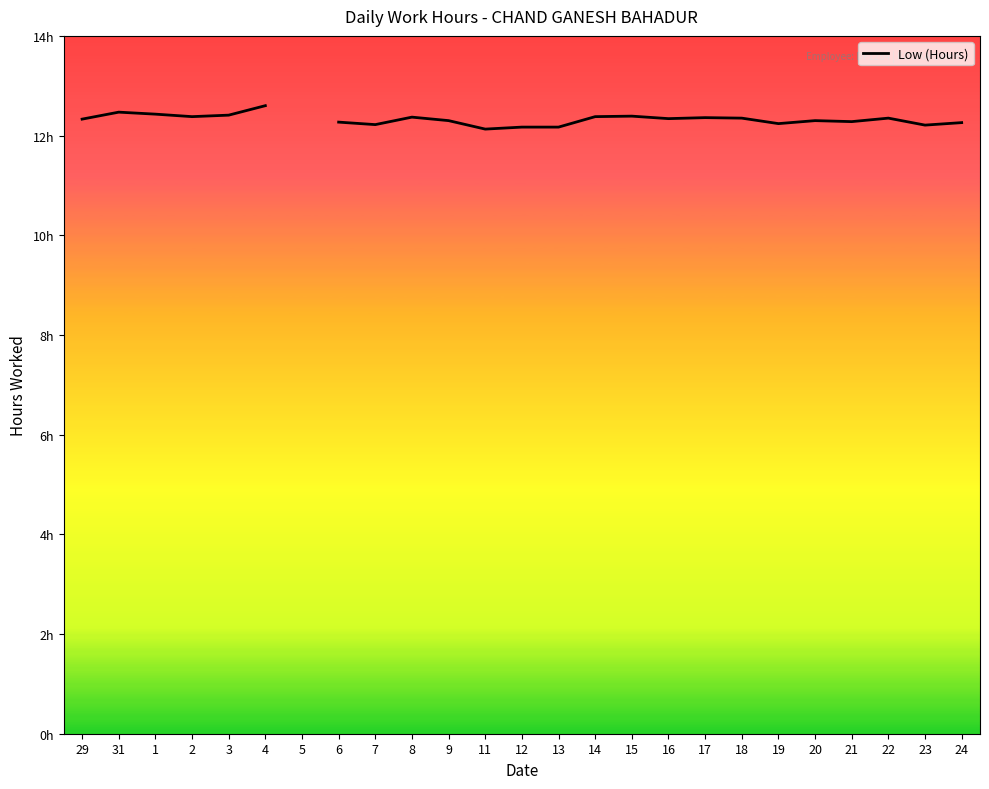

List the labels in order of value, largest first.

4, 31, 1, 3, 2, 5, 15, 14, 8, 17, 18, 22, 16, 29, 9, 20, 21, 6, 24, 19, 7, 23, 12, 13, 11